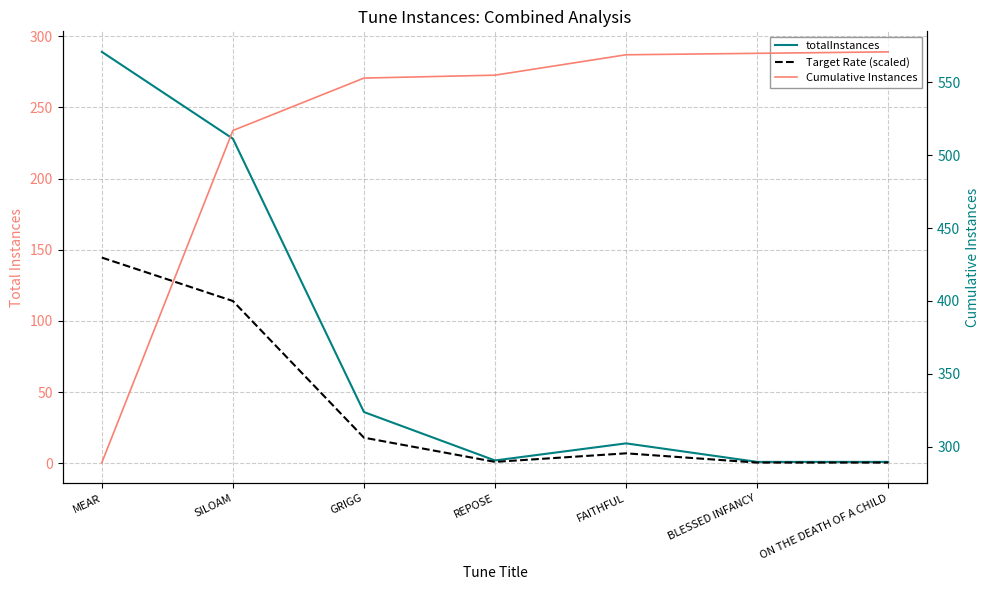

What position from the left is BLESSED INFANCY?

6